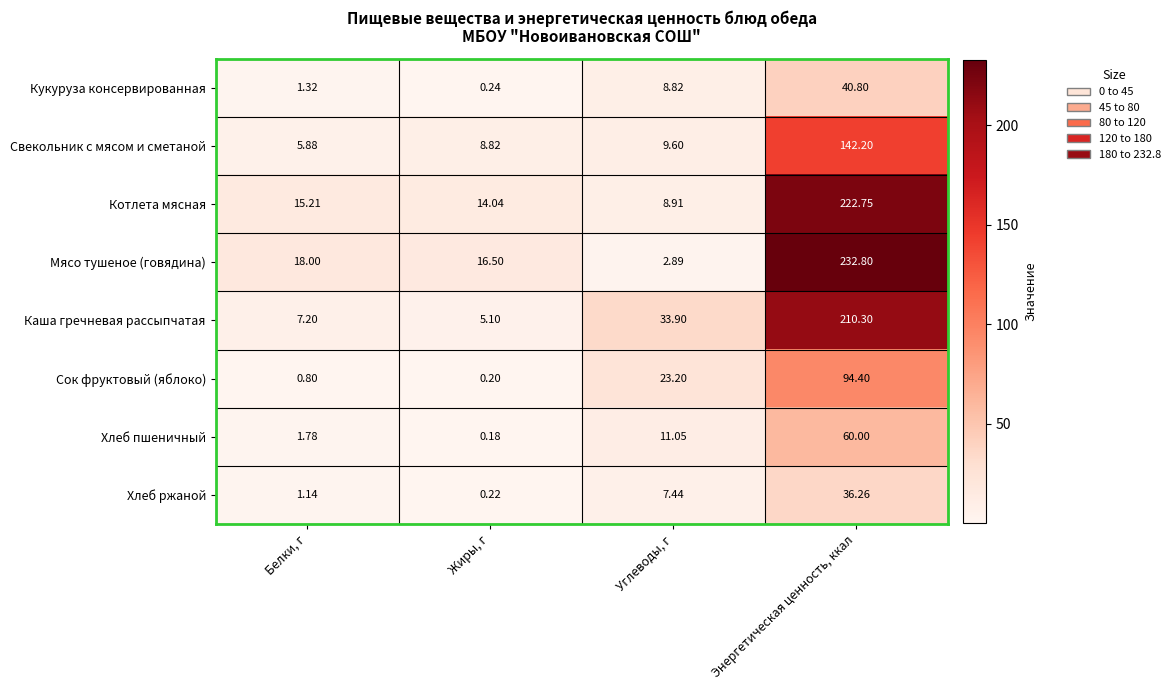

At Энергетическая ценность, ккал, list the series in order from largest to smallest.

Мясо тушеное (говядина), Котлета мясная, Каша гречневая рассыпчатая, Свекольник с мясом и сметаной, Сок фруктовый (яблоко), Хлеб пшеничный, Кукуруза консервированная, Хлеб ржаной